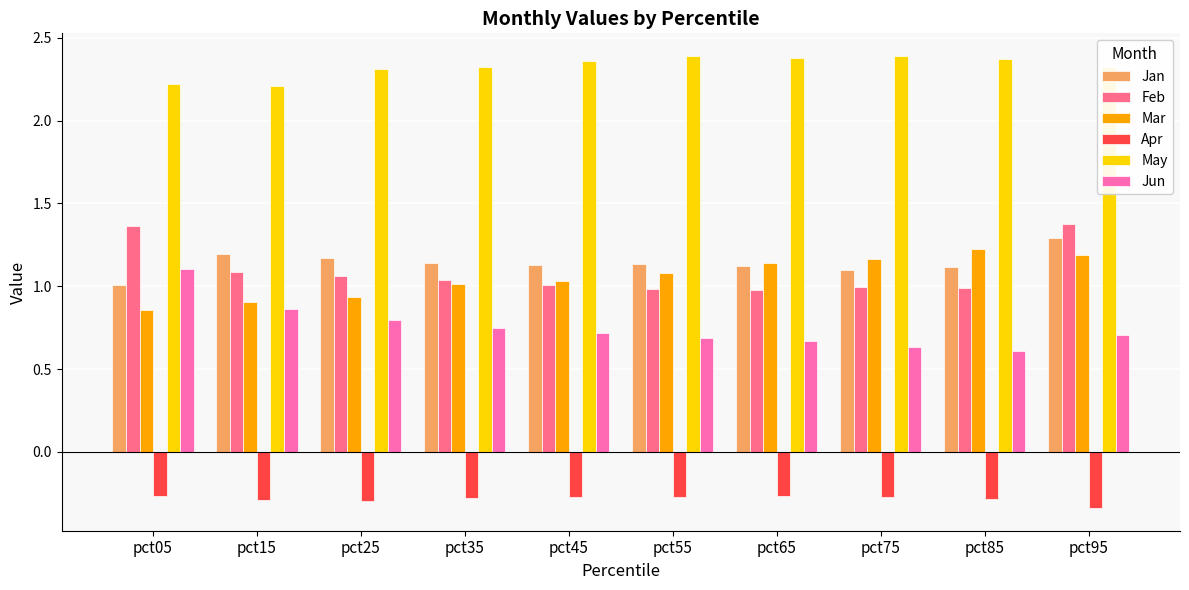

How many bars are there in each group?

6